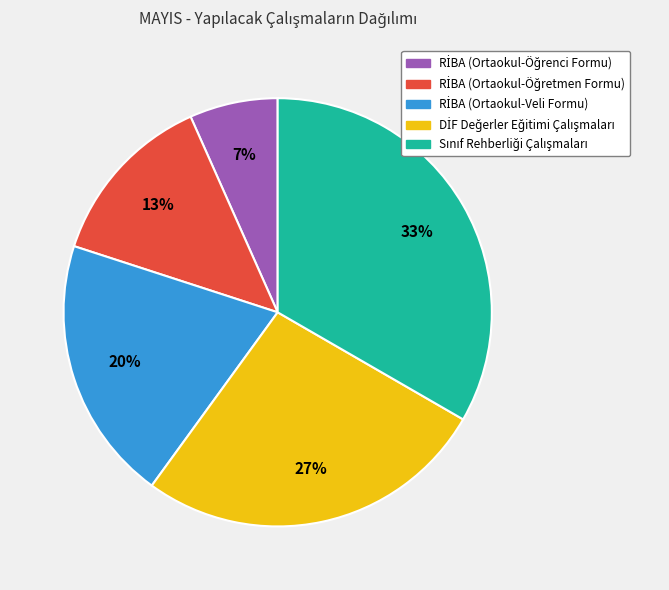

Count the number of slices in the pie.

5